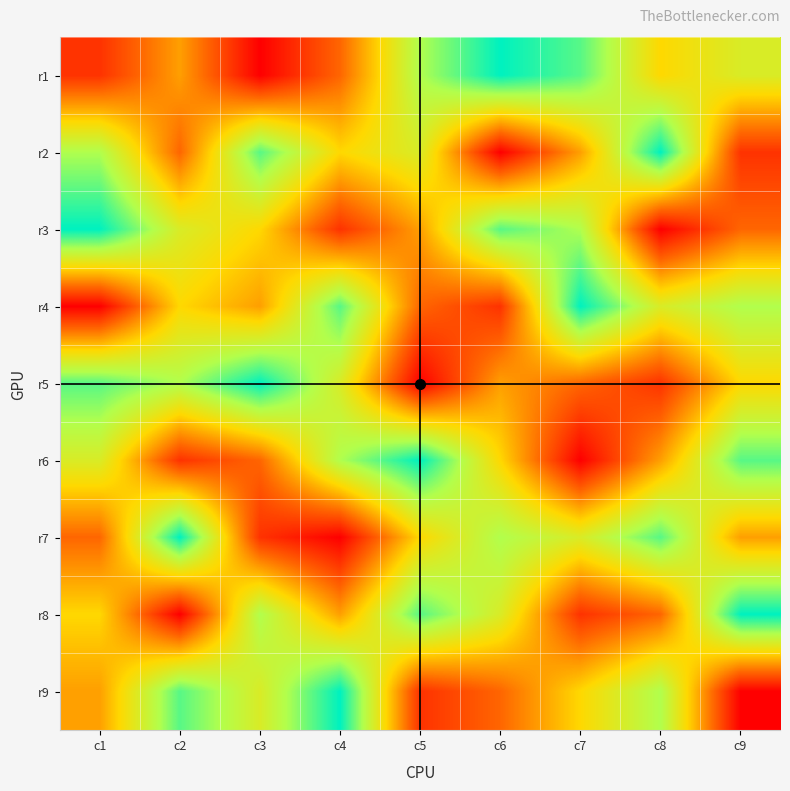

How many series are shown in this chart?

9